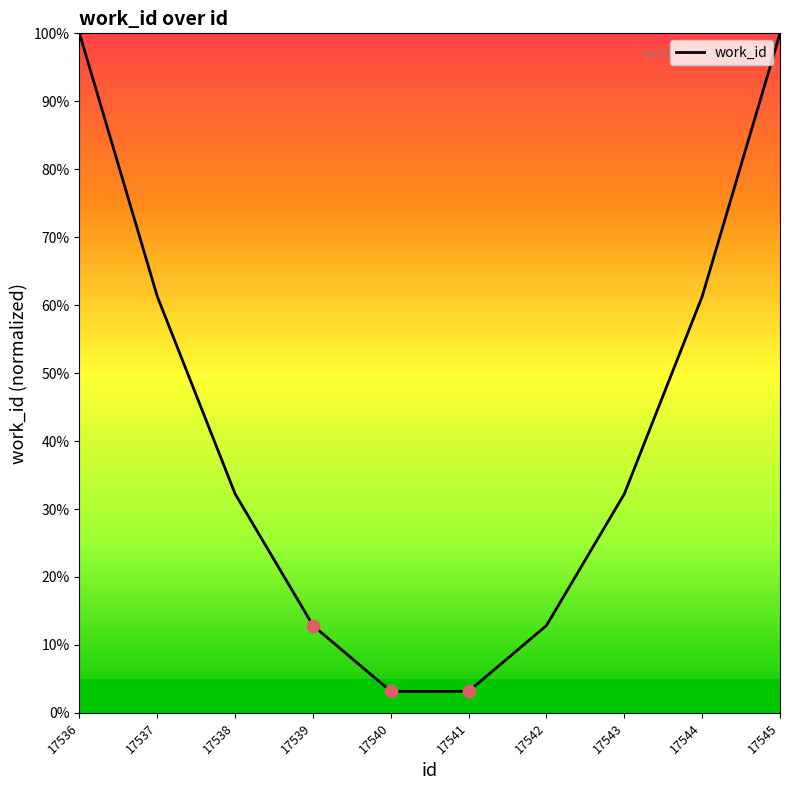

Which has a higher value, 17538 or 17536?

17536